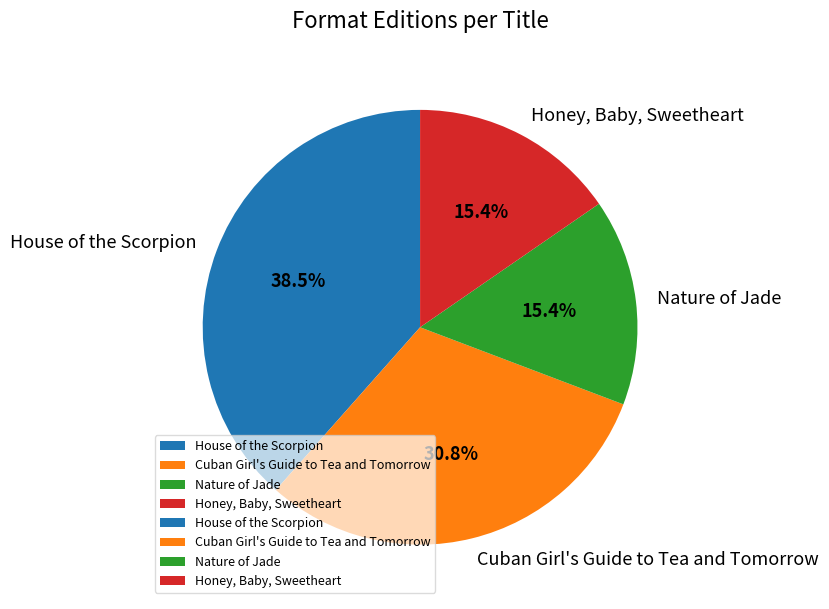

To the nearest percent, what is the combined percentage of Honey, Baby, Sweetheart and Nature of Jade?

31%